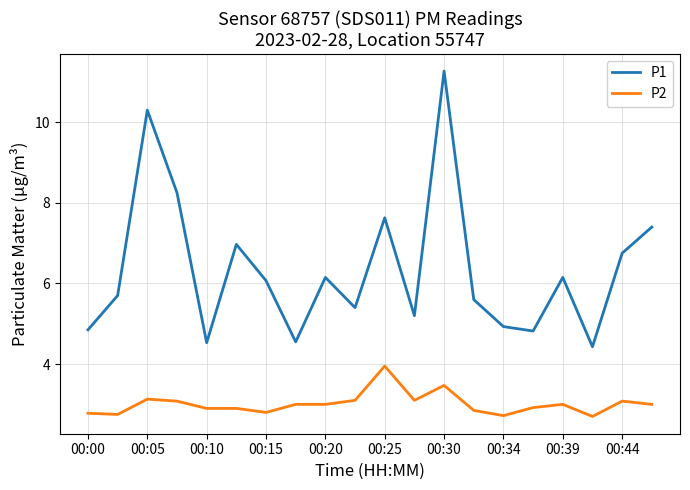

List the series in order of their peak value, highest first.

P1, P2